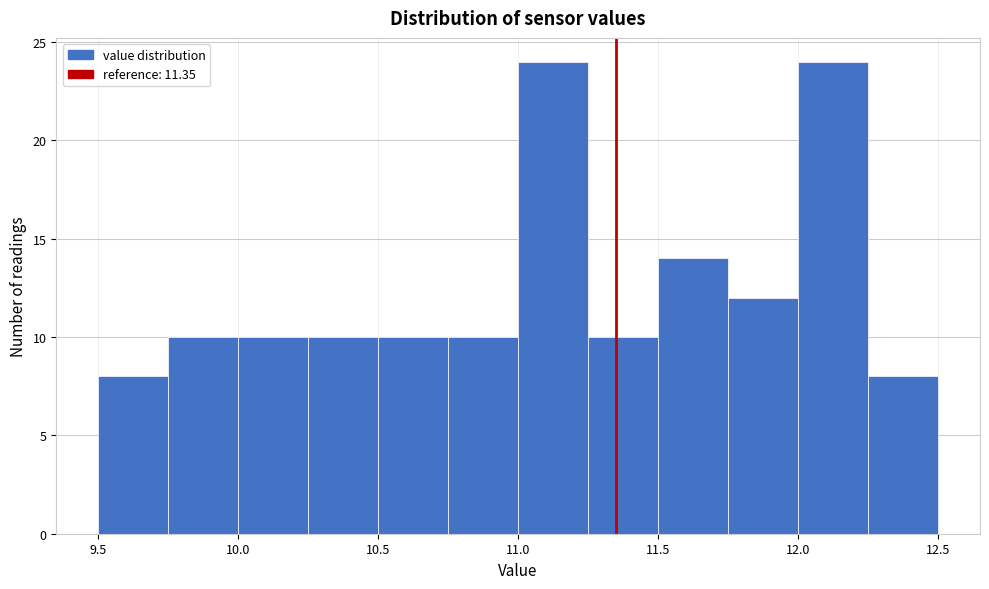

Reading left to right, list every bar in this chart as the range it spans on the x-axis followed by its height. The values are not printed on the chart, so give them approximately, as read against the axis.

9.50 to 9.75: 8
9.75 to 10.00: 10
10.00 to 10.25: 10
10.25 to 10.50: 10
10.50 to 10.75: 10
10.75 to 11.00: 10
11.00 to 11.25: 24
11.25 to 11.50: 10
11.50 to 11.75: 14
11.75 to 12.00: 12
12.00 to 12.25: 24
12.25 to 12.50: 8